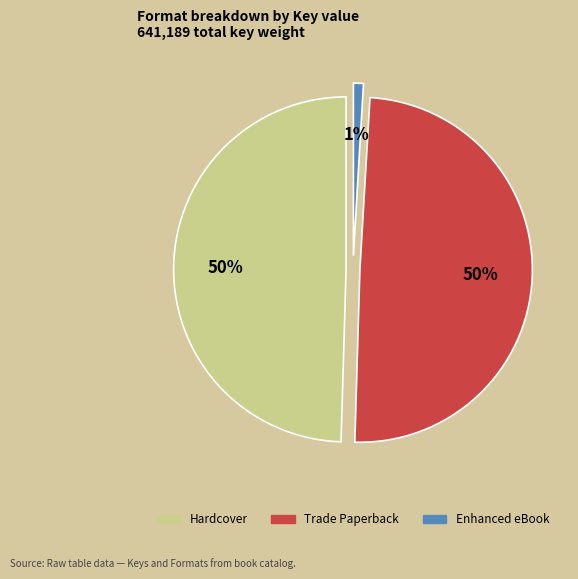

What percentage is the Enhanced eBook (Henry & Mudge) slice, to the nearest percent?

1%